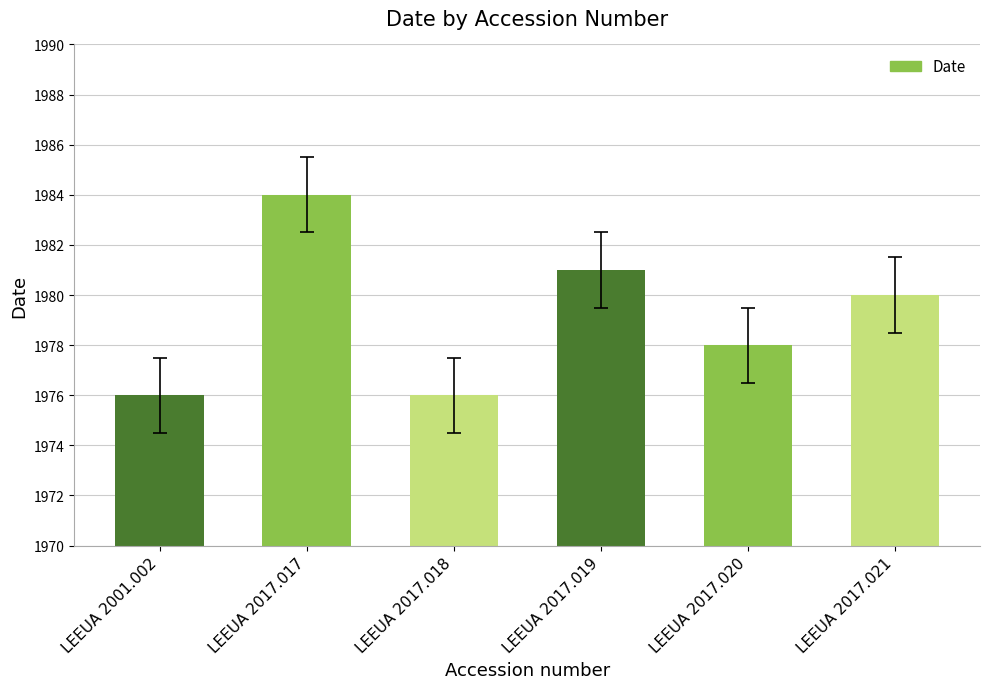

What is the smallest value displayed?

1976